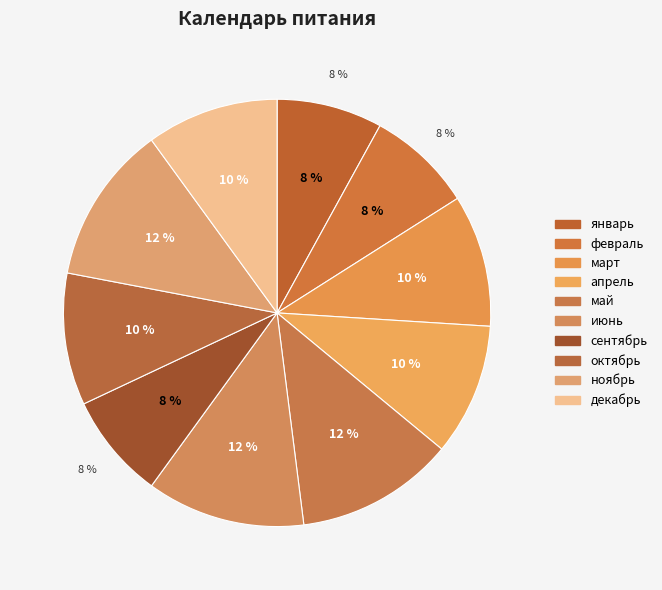

Is февраль the majority of the pie?

No